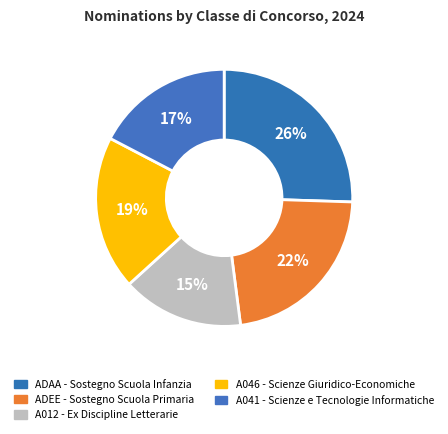

Which category has the biggest portion of the pie?

ADAA - SOSTEGNO SCUOLA INFANZIA